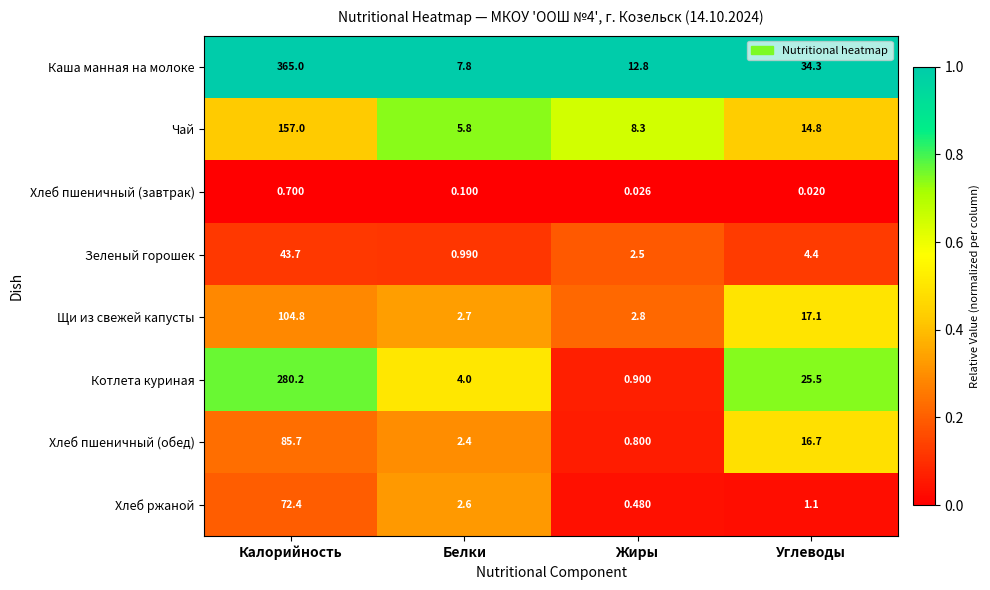

At Углеводы, list the series in order from smallest to largest.

Хлеб пшеничный (завтрак), Хлеб ржаной, Зеленый горошек, Чай, Хлеб пшеничный (обед), Щи из свежей капусты, Котлета куриная, Каша манная на молоке